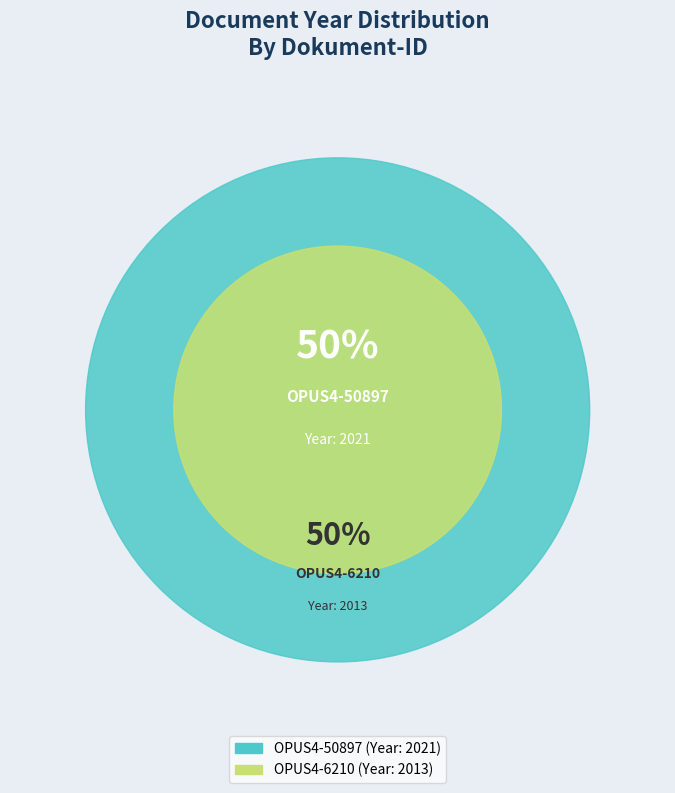

Do OPUS4-6210 and OPUS4-50897 together represent more than half of the pie?

Yes